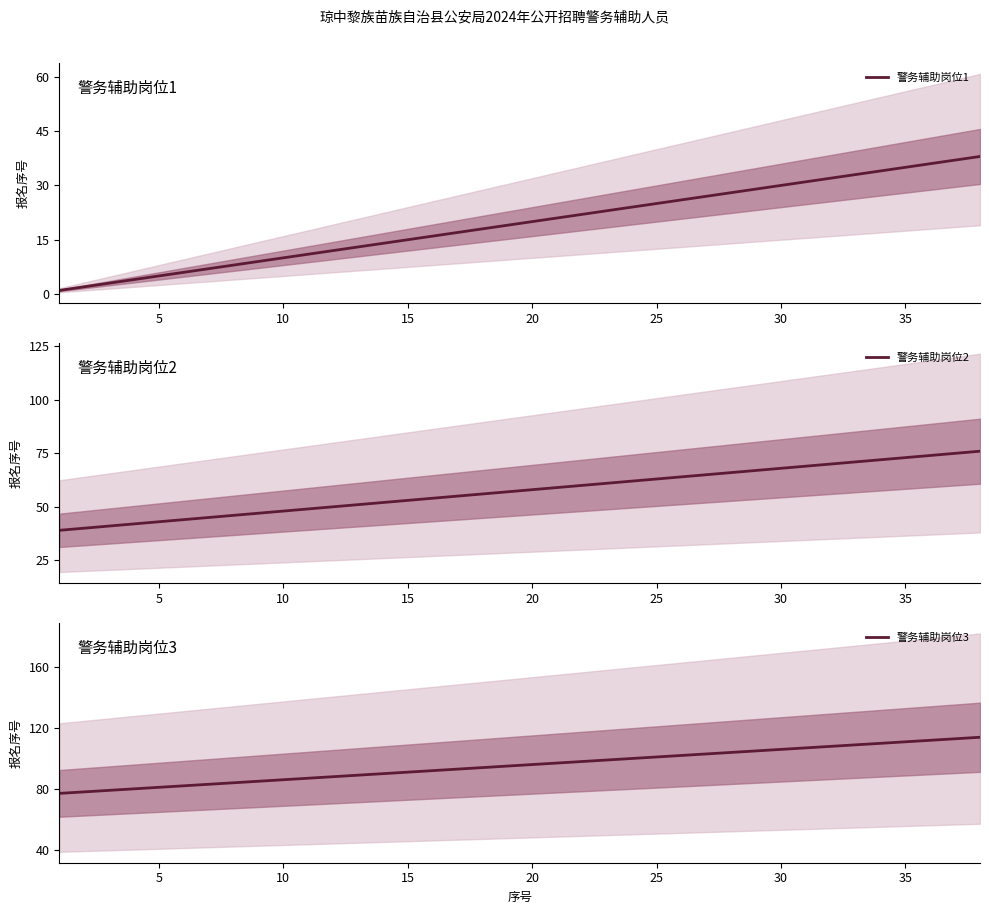

Rank the series by their average value, from lowest to highest.

警务辅助岗位1, 警务辅助岗位2, 警务辅助岗位3